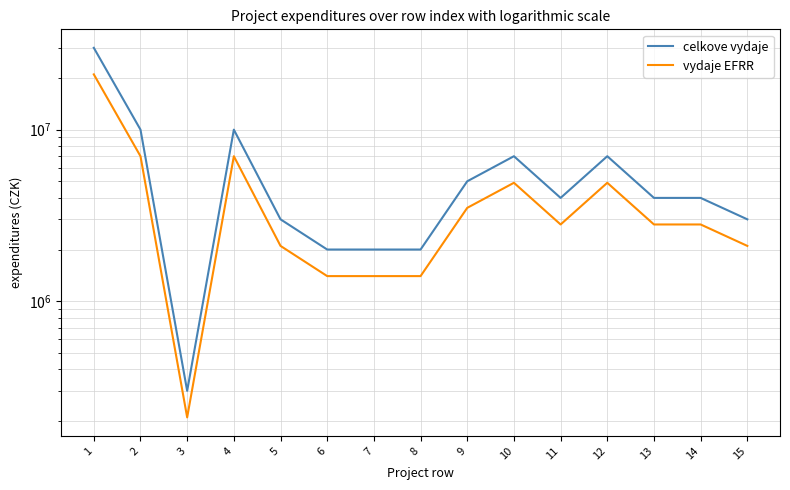

Which category has the highest value across all series?

1